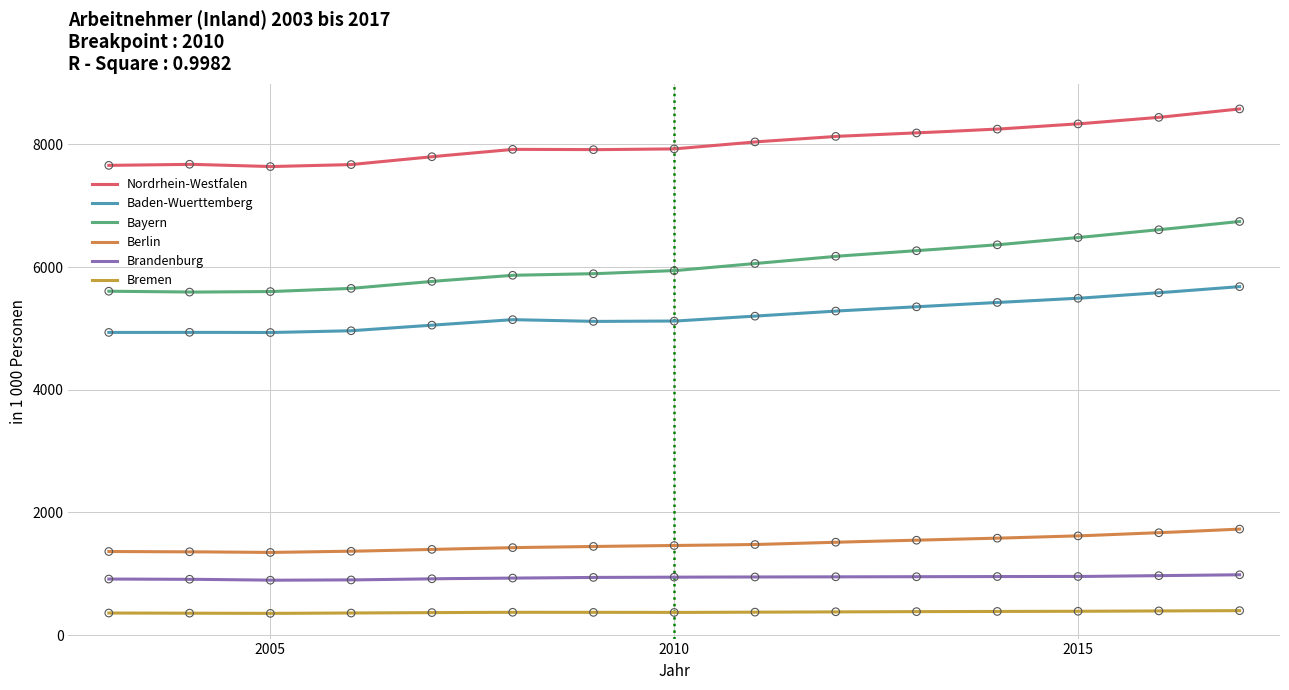

What are all the series names shown in the legend?

Nordrhein-Westfalen, Baden-Wuerttemberg, Bayern, Berlin, Brandenburg, Bremen